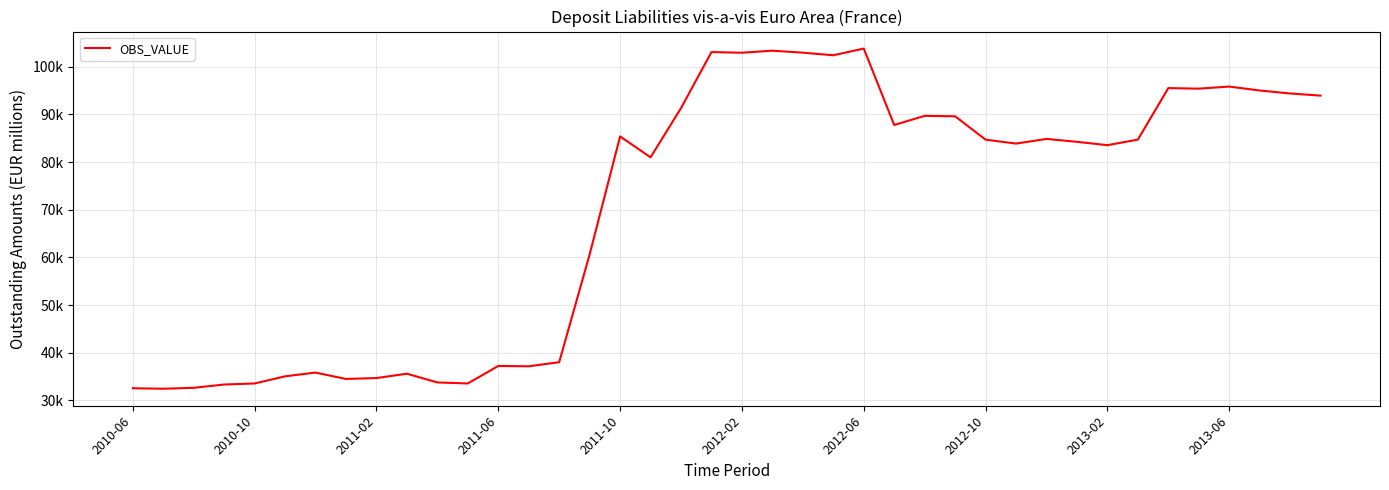

What is the difference between the second highest and second lowest values?

70805